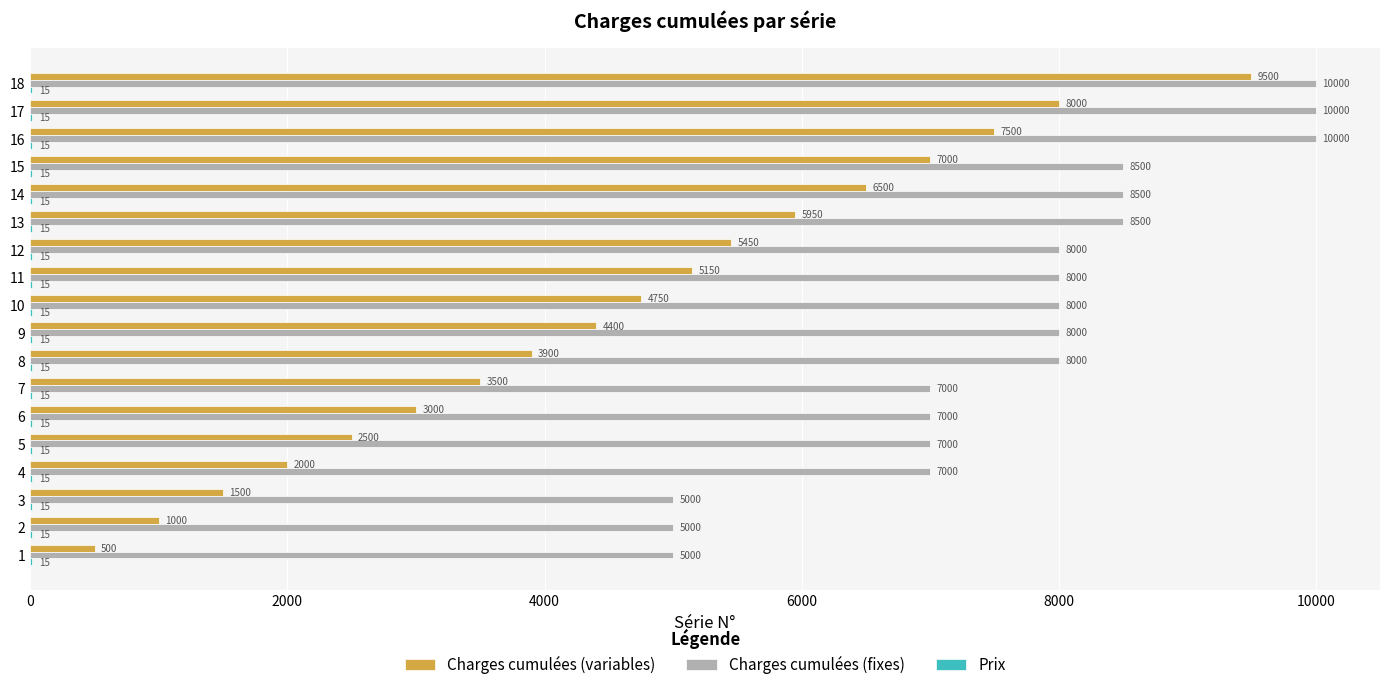

What is the total value across all series at 6?

10015